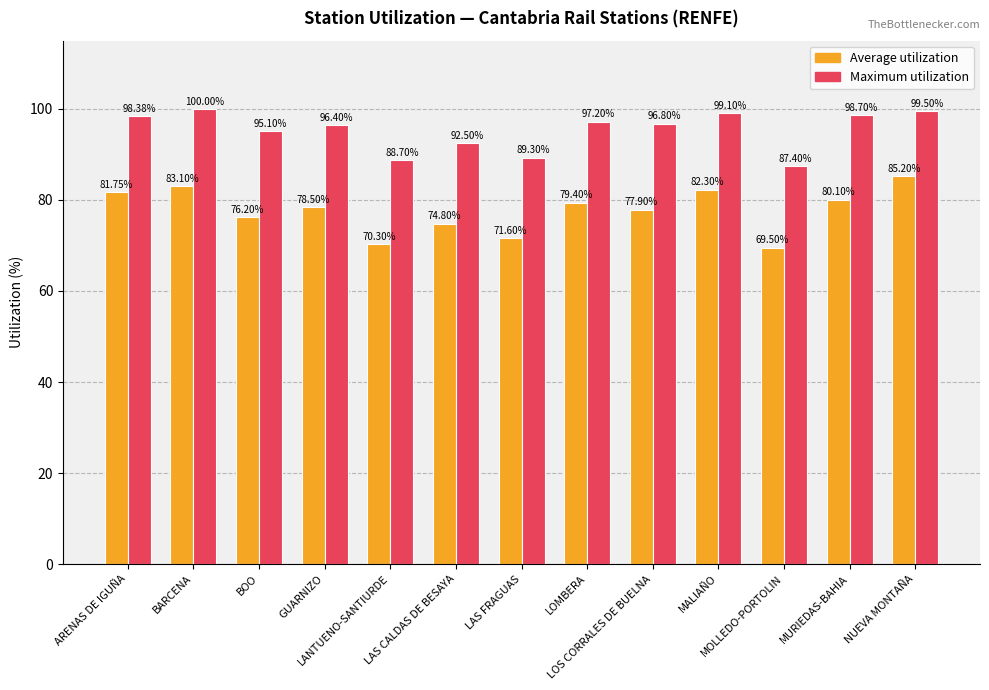

What is the difference between the highest and lowest values at LOS CORRALES DE BUELNA?

18.9